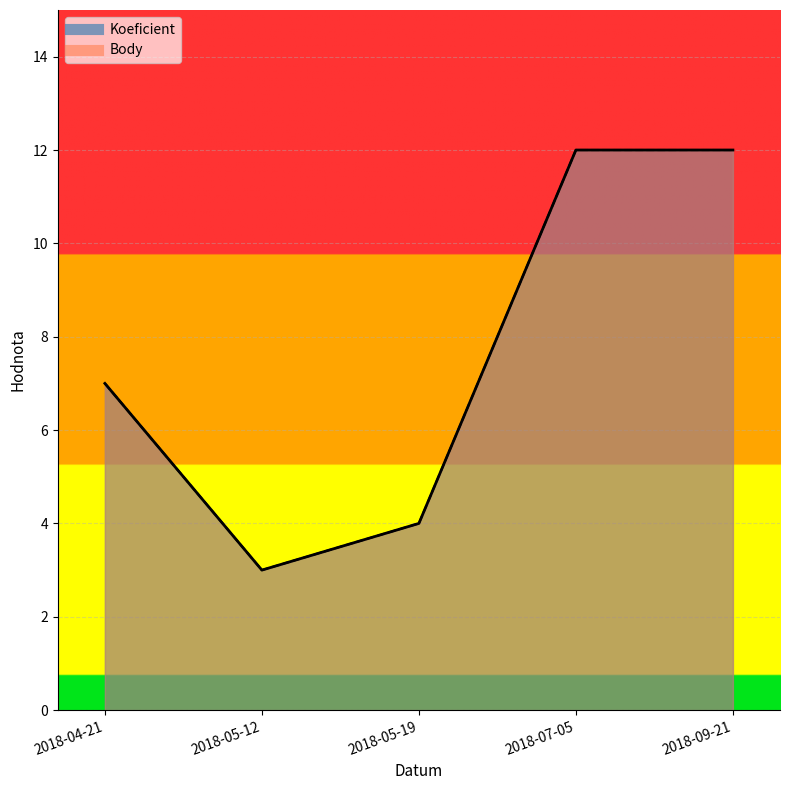

Count the number of data series in this chart.

2